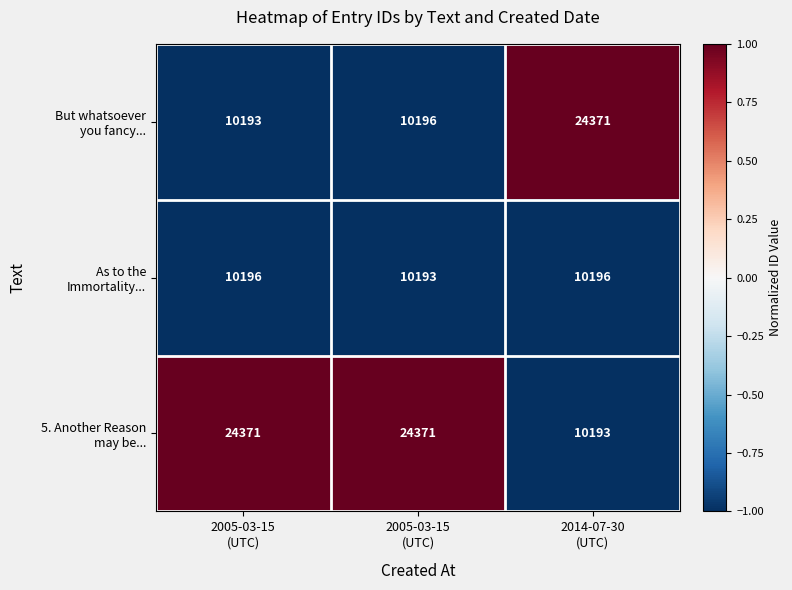

Count the number of categories in the chart.

3